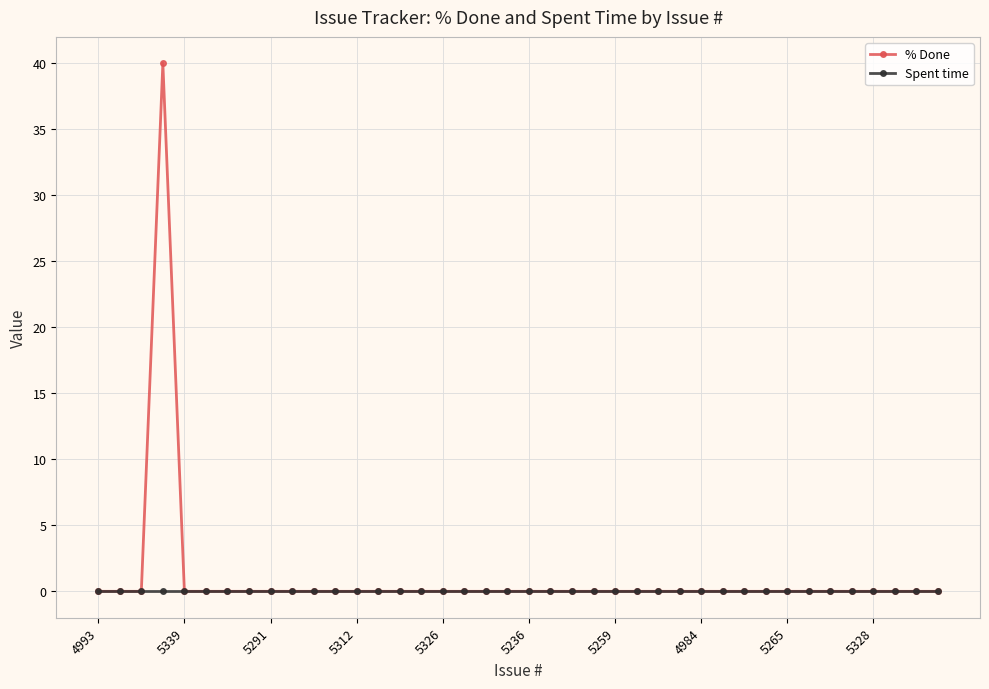

Does the chart have visible grid lines?

Yes